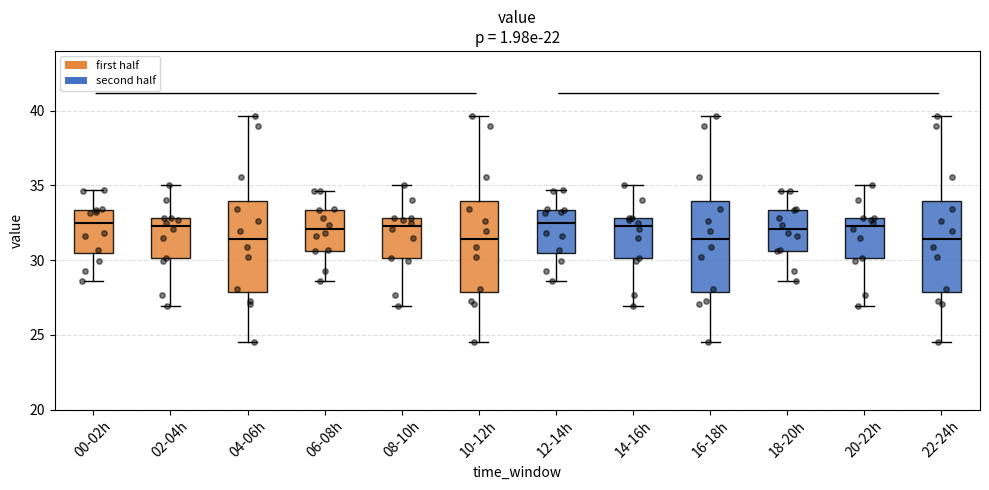

Reading left to right, read every box against the y-axis: the position of its median line, the range the box covers, and the ends of its whiskers. The values are not printed on the chart, so give them approximately, as read against the axis.

00-02h: median 32.5, box 30.5 to 33.5, whiskers 28.5 to 34.5
02-04h: median 32.5, box 30.0 to 33.0, whiskers 27.0 to 35.0
04-06h: median 31.5, box 28.0 to 34.0, whiskers 24.5 to 39.5
06-08h: median 32.0, box 30.5 to 33.5, whiskers 28.5 to 34.5
08-10h: median 32.5, box 30.0 to 33.0, whiskers 27.0 to 35.0
10-12h: median 31.5, box 28.0 to 34.0, whiskers 24.5 to 39.5
12-14h: median 32.5, box 30.5 to 33.5, whiskers 28.5 to 34.5
14-16h: median 32.5, box 30.0 to 33.0, whiskers 27.0 to 35.0
16-18h: median 31.5, box 28.0 to 34.0, whiskers 24.5 to 39.5
18-20h: median 32.0, box 30.5 to 33.5, whiskers 28.5 to 34.5
20-22h: median 32.5, box 30.0 to 33.0, whiskers 27.0 to 35.0
22-24h: median 31.5, box 28.0 to 34.0, whiskers 24.5 to 39.5